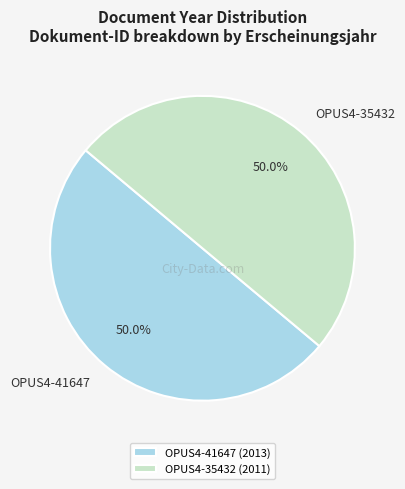

To the nearest percent, what is the combined percentage of OPUS4-41647 and OPUS4-35432?

100%